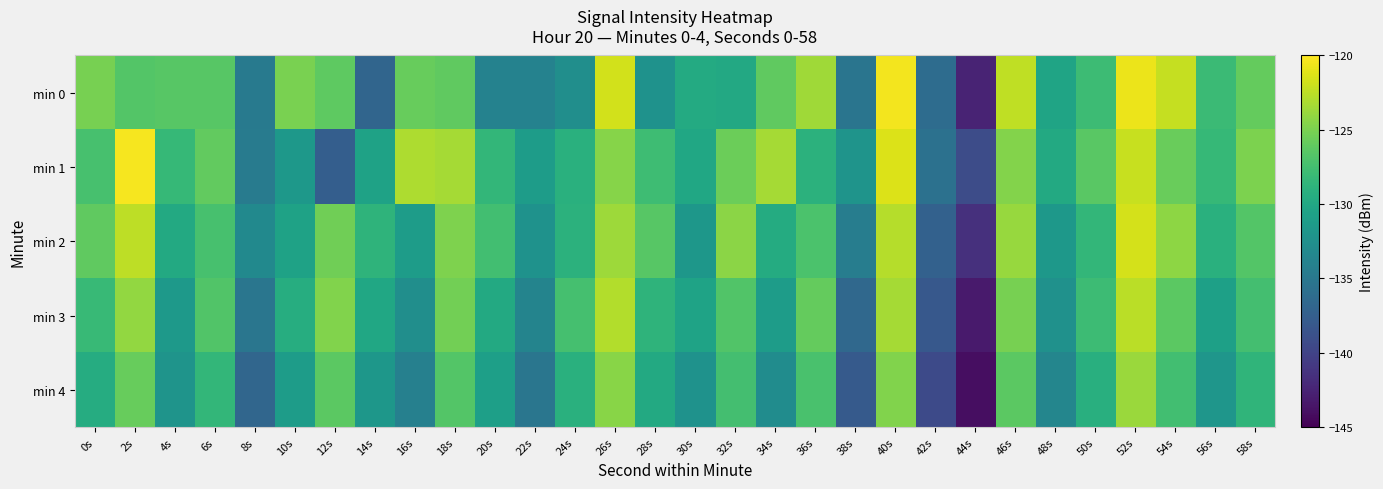

Reading right to left, extract all data points from this chart.

min 0: 58s=-125.9	56s=-128.0	54s=-122.2	52s=-120.8	50s=-127.9	48s=-130.4	46s=-122.3	44s=-142.5	42s=-136.1	40s=-120.5	38s=-135.3	36s=-123.6	34s=-126.1	32s=-129.9	30s=-129.7	28s=-132.2	26s=-121.7	24s=-132.7	22s=-133.9	20s=-133.9	18s=-126.1	16s=-125.8	14s=-136.9	12s=-126.2	10s=-125.0	8s=-134.7	6s=-126.5	4s=-126.5	2s=-126.7	0s=-125.2
min 1: 58s=-124.9	56s=-128.3	54s=-125.7	52s=-122.1	50s=-126.4	48s=-129.8	46s=-124.6	44s=-139.2	42s=-135.7	40s=-121.3	38s=-132.1	36s=-128.9	34s=-123.4	32s=-125.6	30s=-130.1	28s=-127.8	26s=-124.5	24s=-129.1	22s=-131.2	20s=-128.4	18s=-123.3	16s=-123.1	14s=-130.6	12s=-137.5	10s=-131.7	8s=-134.6	6s=-126.0	4s=-128.2	2s=-120.3	0s=-127.3
min 2: 58s=-126.7	56s=-129.1	54s=-124.2	52s=-121.6	50s=-128.4	48s=-131.7	46s=-123.9	44s=-141.5	42s=-137.2	40s=-122.8	38s=-134.4	36s=-127.1	34s=-129.6	32s=-124.3	30s=-131.8	28s=-126.5	26s=-123.7	24s=-128.9	22s=-132.3	20s=-127.6	18s=-124.8	16s=-131.2	14s=-128.7	12s=-125.4	10s=-130.6	8s=-133.1	6s=-127.3	4s=-129.8	2s=-122.5	0s=-126.1
min 3: 58s=-127.5	56s=-130.8	54s=-126.3	52s=-122.6	50s=-127.9	48s=-132.4	46s=-125.1	44s=-143.2	42s=-138.1	40s=-123.4	38s=-136.6	36s=-125.9	34s=-131.2	32s=-126.8	30s=-130.5	28s=-128.7	26s=-122.9	24s=-127.4	22s=-133.7	20s=-129.8	18s=-125.3	16s=-132.6	14s=-130.1	12s=-124.7	10s=-129.4	8s=-135.2	6s=-126.8	4s=-131.5	2s=-124.1	0s=-128.2
min 4: 58s=-128.6	56s=-131.9	54s=-127.6	52s=-123.8	50s=-129.2	48s=-133.5	46s=-126.3	44s=-144.1	42s=-139.4	40s=-124.7	38s=-137.9	36s=-127.2	34s=-132.8	32s=-127.5	30s=-132.3	28s=-129.8	26s=-124.4	24s=-129.1	22s=-135.2	20s=-130.9	18s=-126.7	16s=-134.1	14s=-131.8	12s=-126.3	10s=-131.2	8s=-136.7	6s=-128.4	4s=-132.1	2s=-125.8	0s=-129.5